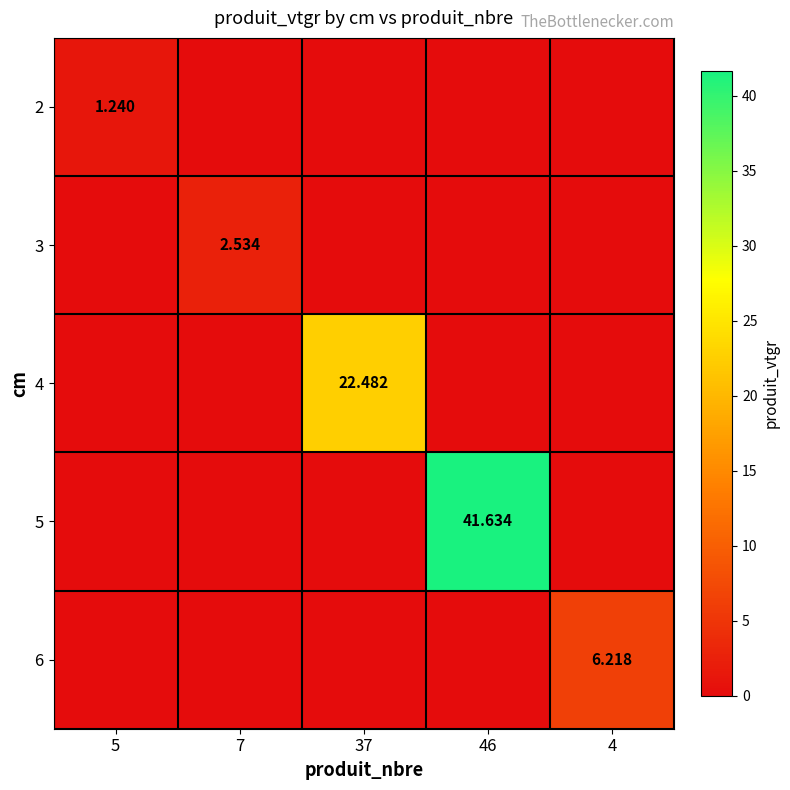

Which category has the lowest value in the 5 series?

5